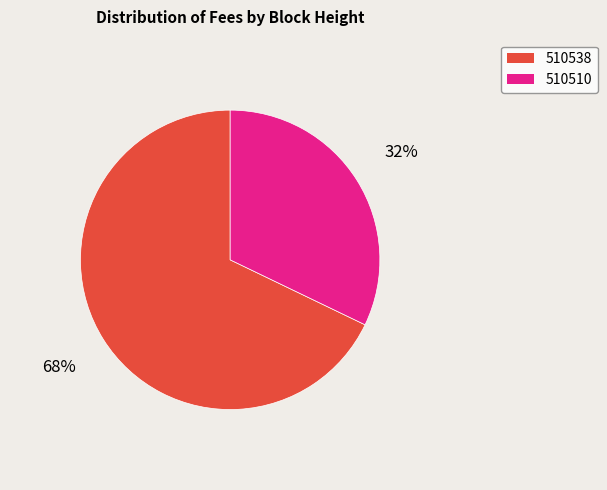

Does any single category account for the majority?

Yes